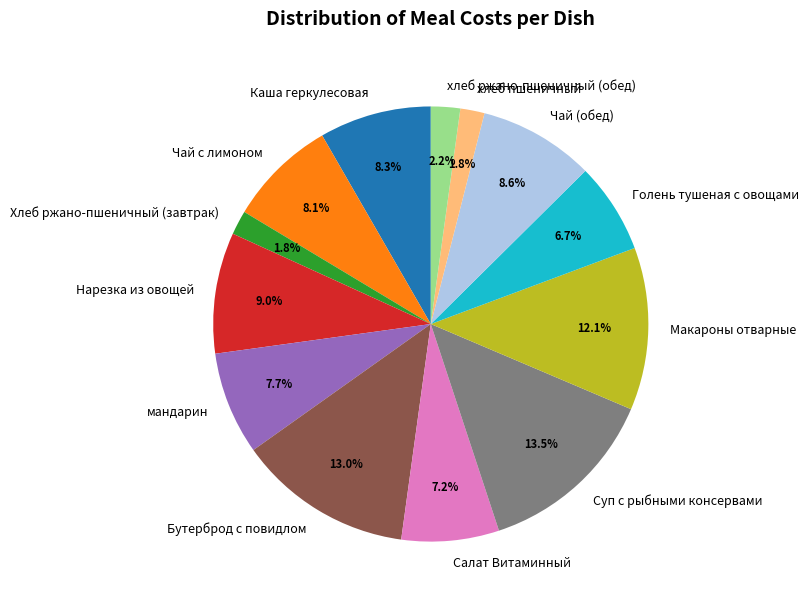

What is the ratio of the value at мандарин to the value at Суп с рыбными консервами?

0.6